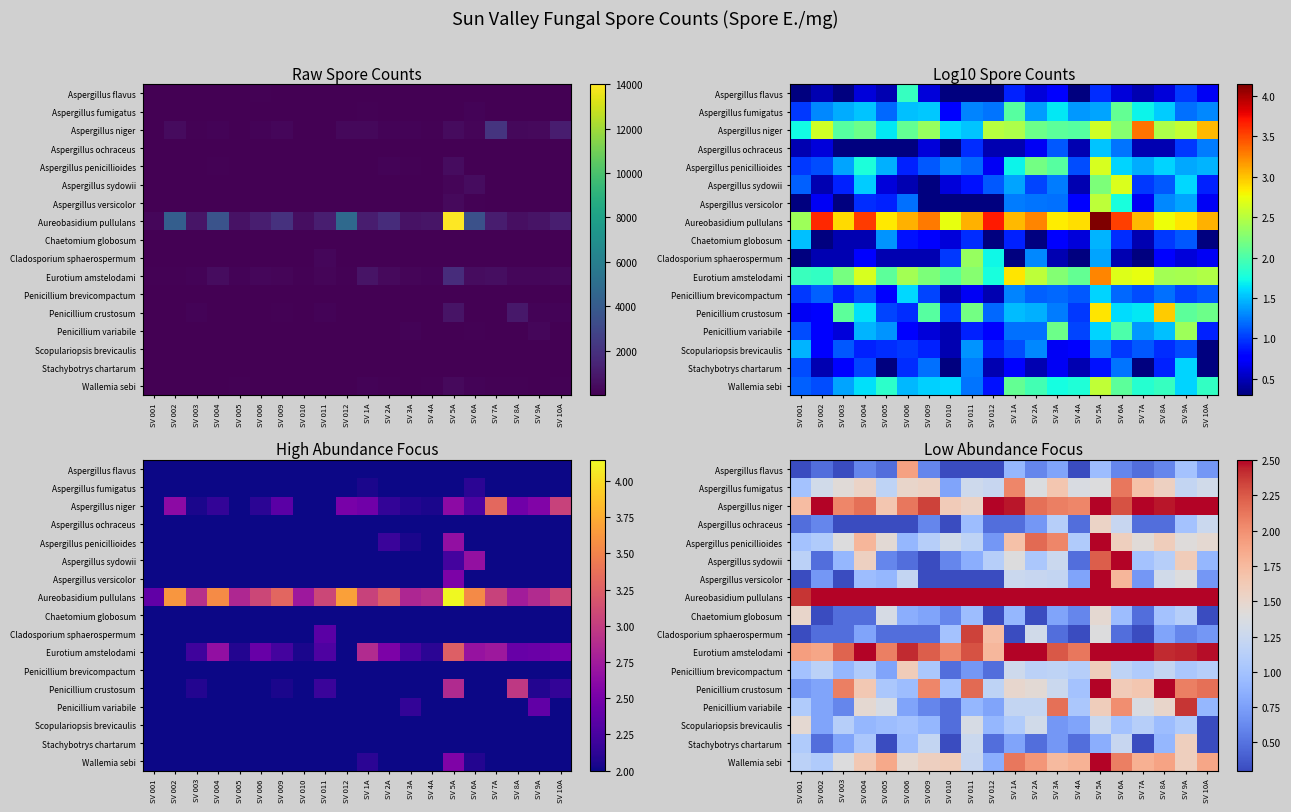

What is the sum of the Aspergillus fumigatus values at SV 10A and SV 010?

2.1